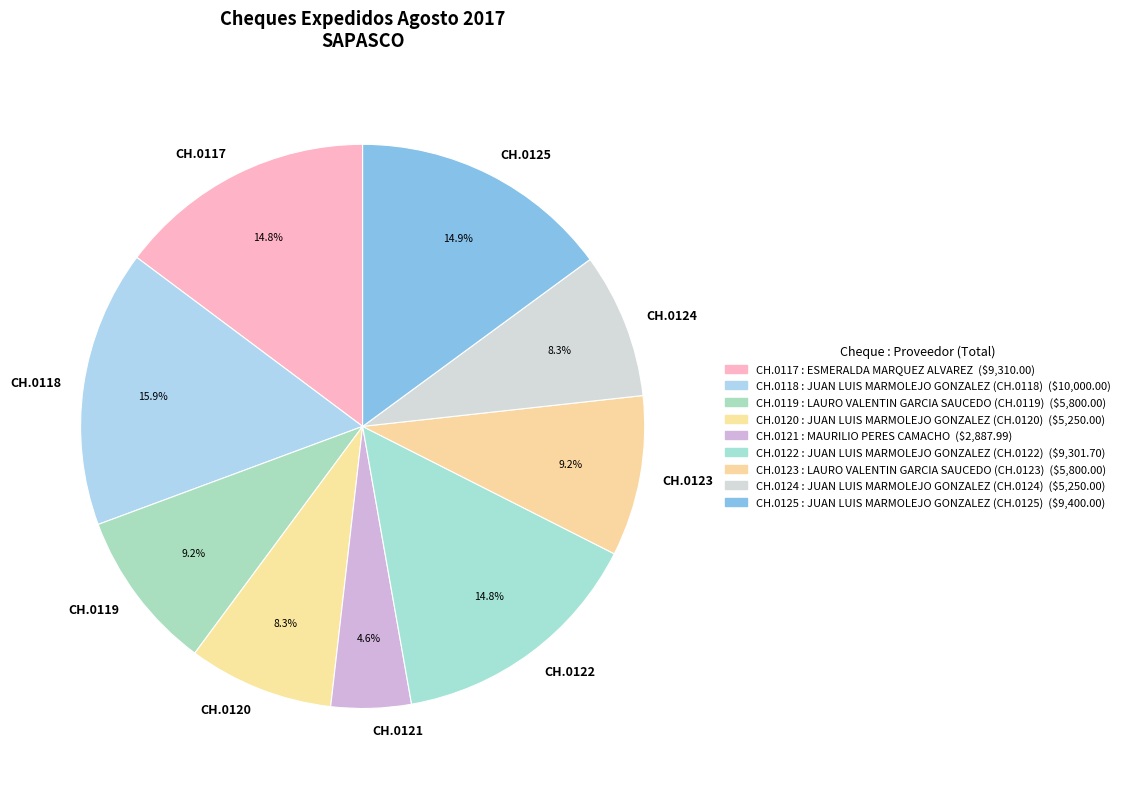

Is CH.0123 the majority of the pie?

No